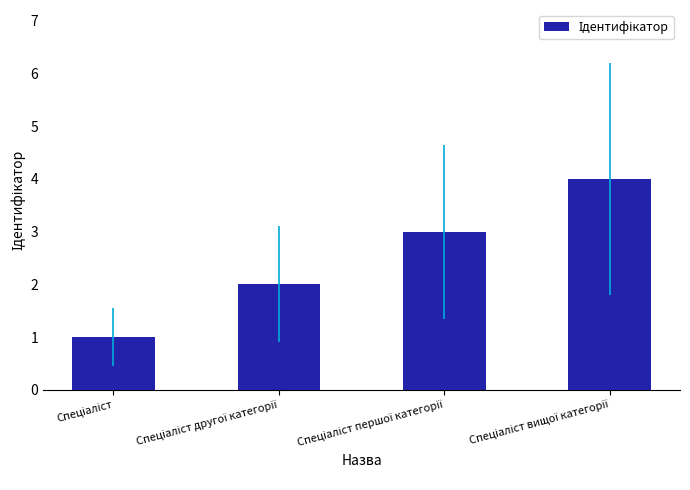

What is the greatest value displayed?

4